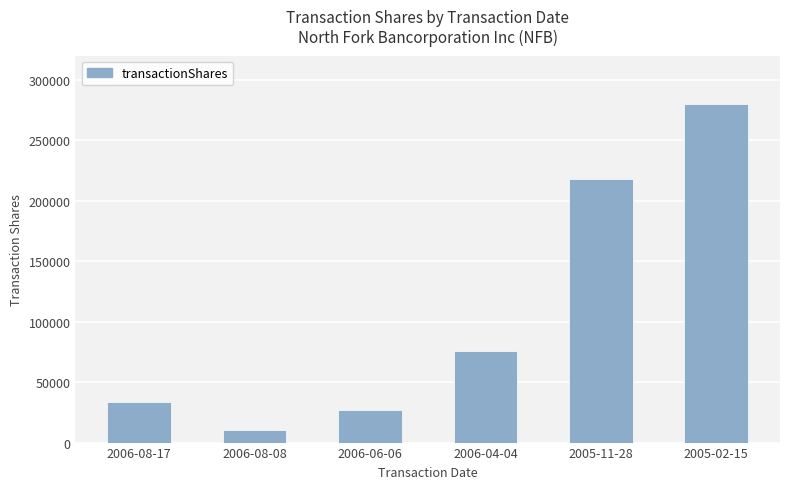

Which category has the lowest value across all series?

2006-08-08